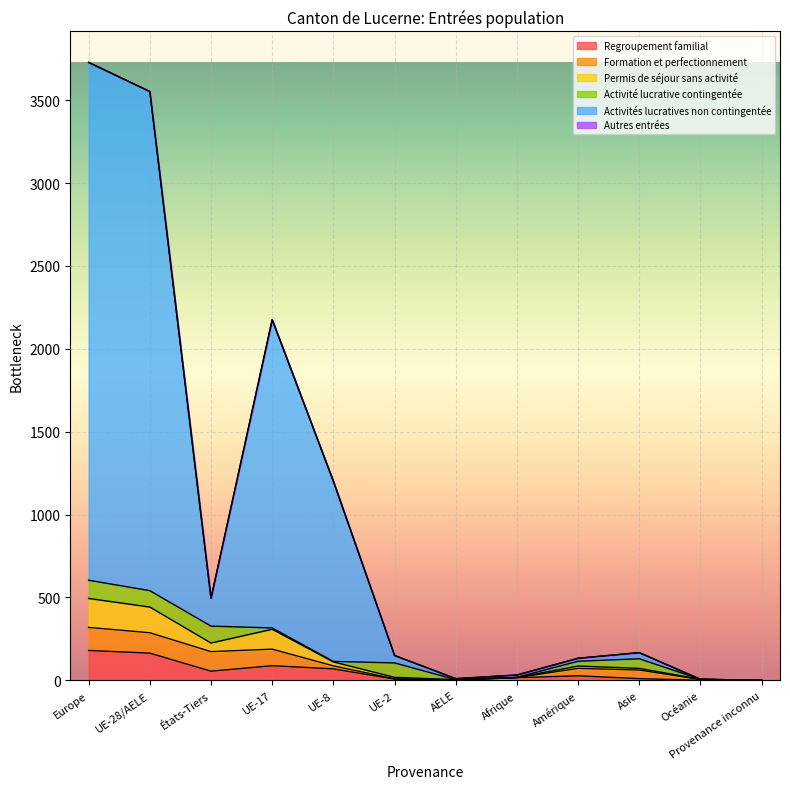

Rank the categories by Permis de séjour sans activité value from lowest to highest.

Provenance inconnu, AELE, Océanie, Afrique, UE-2, Asie, Amérique, UE-8, États-Tiers, UE-17, UE-28/AELE, Europe